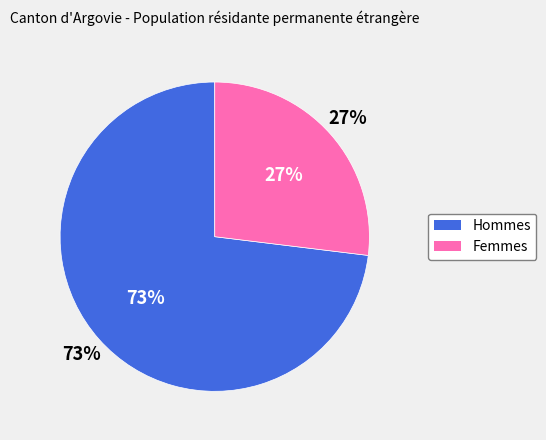

Does Femmes account for over 50% of the chart?

No